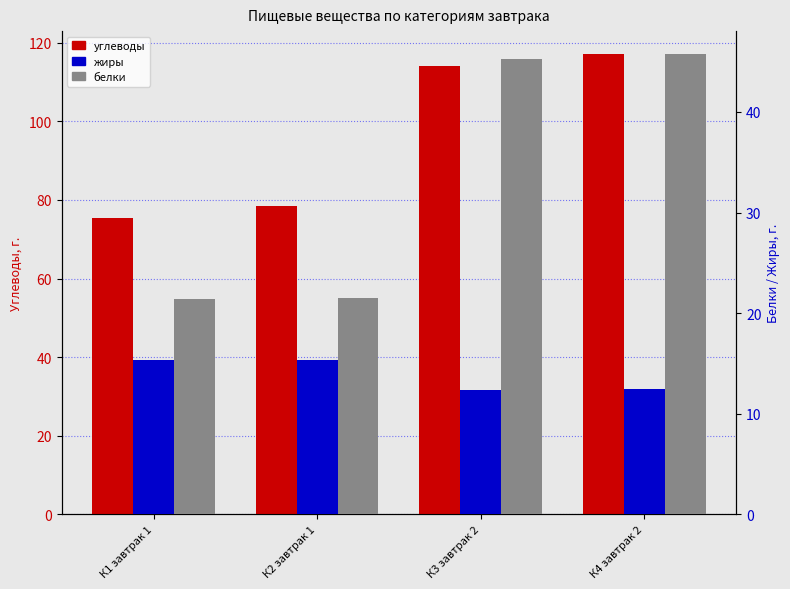

The value of углеводы at К2 завтрак 1 is 78.3. True or false?

True